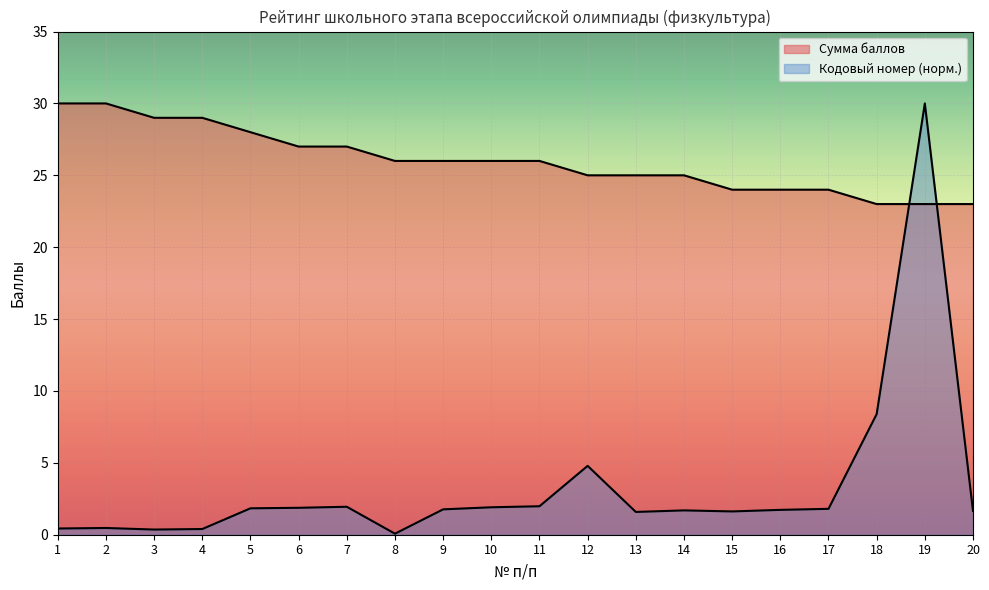

How many values in the Кодовый номер series are below 1?

5